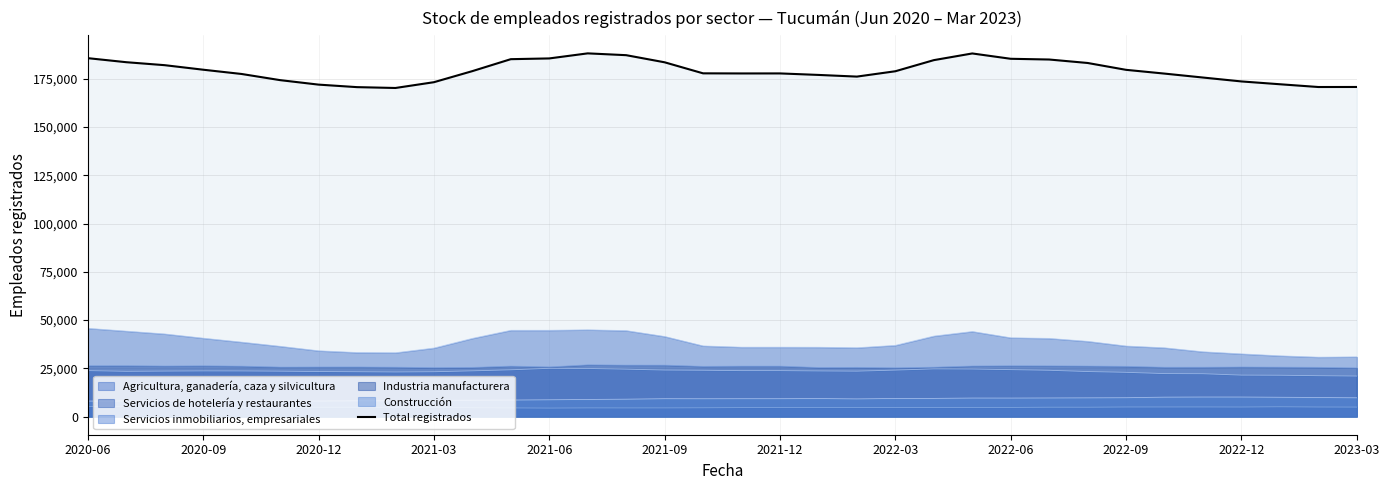

How many lines are shown in the chart?

6